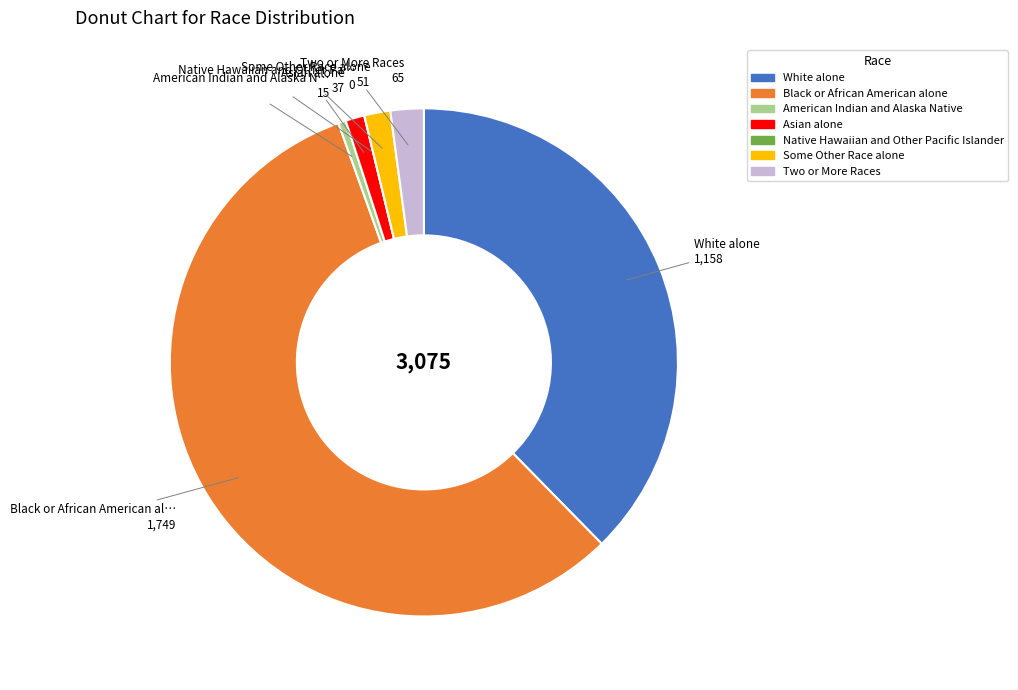

Is there any slice that represents more than half of the pie?

Yes